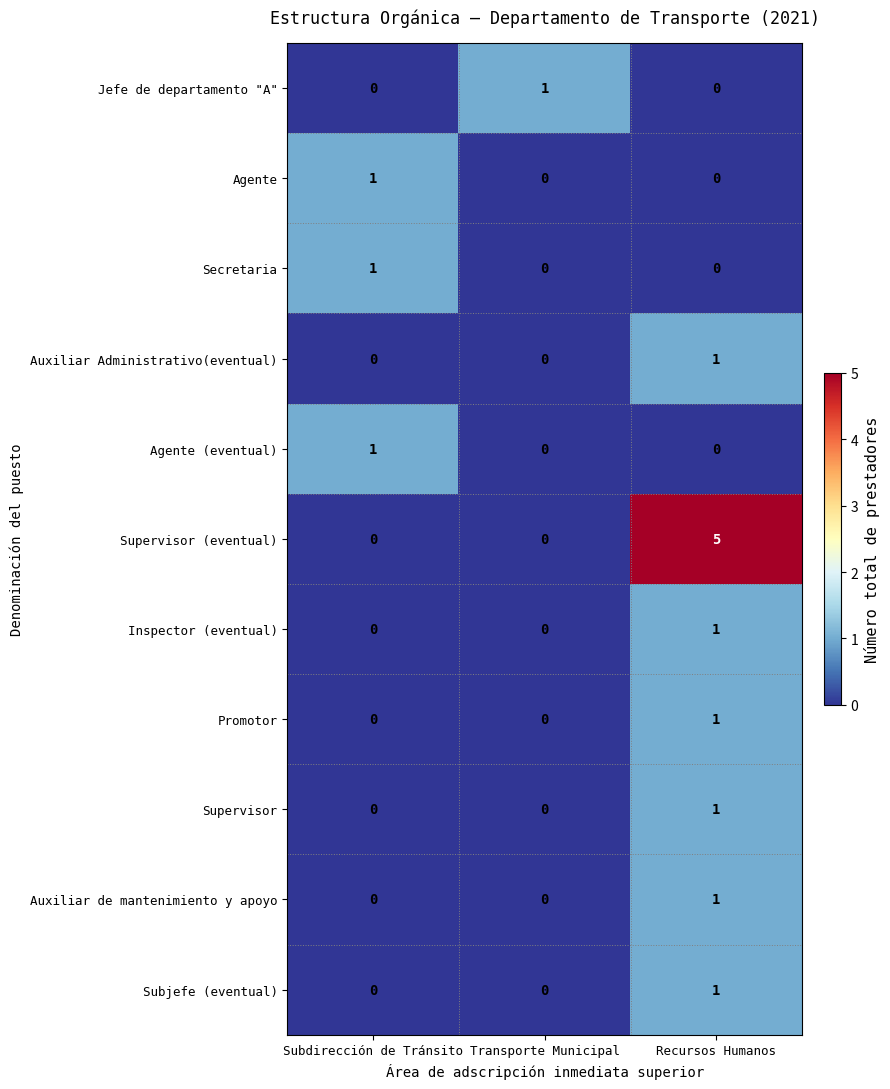

At which category is the sum across all series the highest?

Recursos Humanos